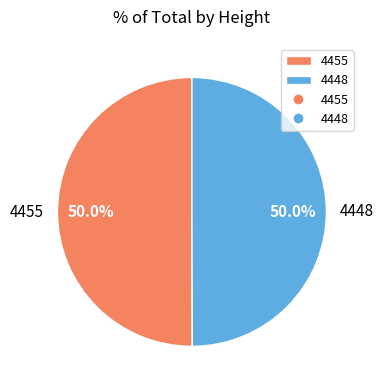

Do 4448 and 4455 together represent more than half of the pie?

Yes